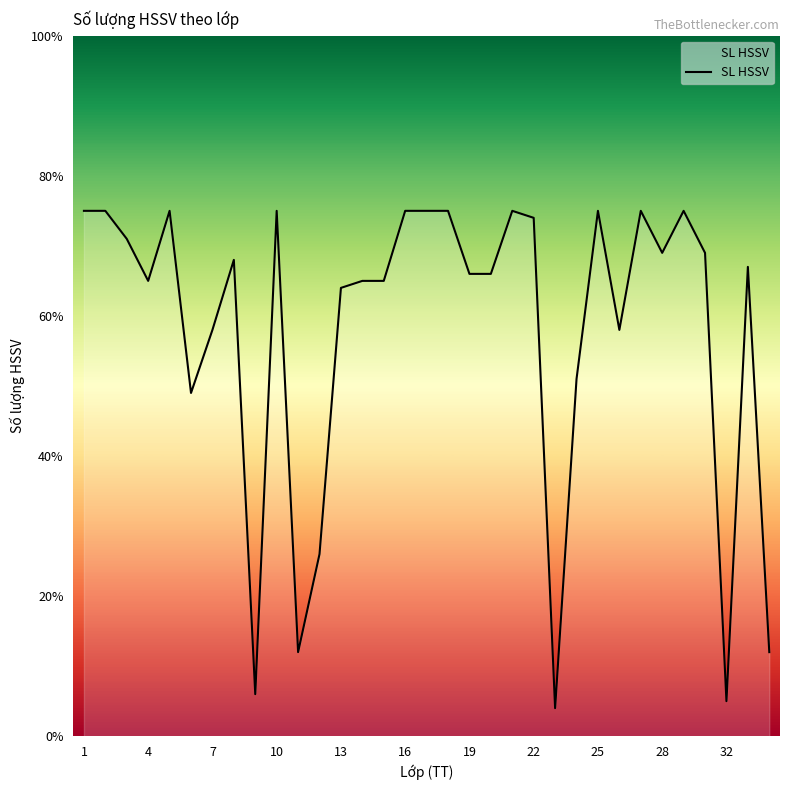

What is the smallest value displayed?

4